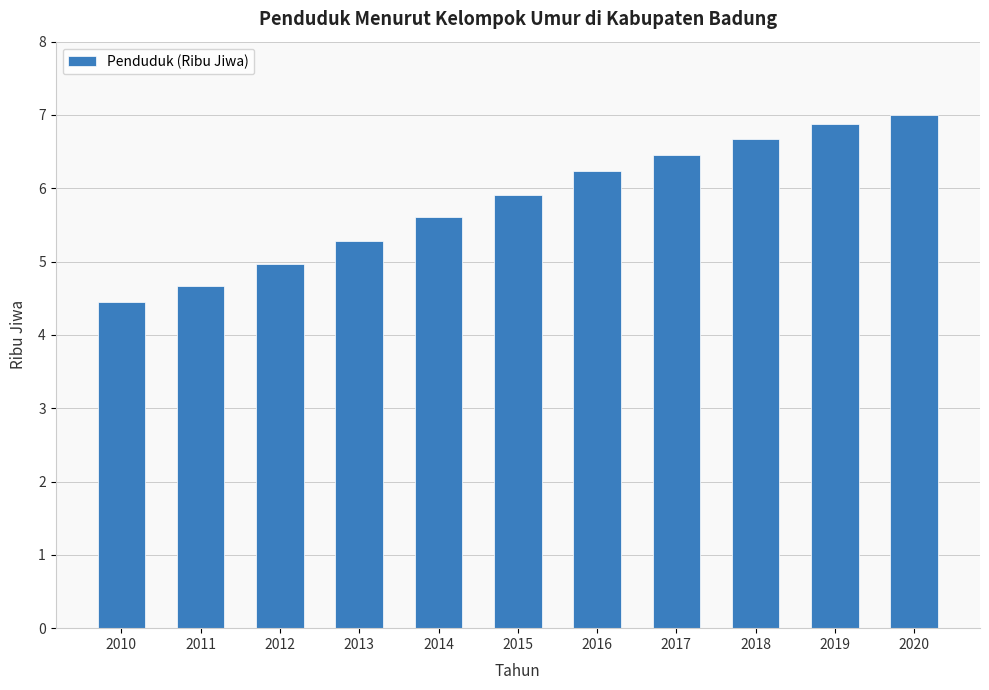

List the labels in order of value, largest first.

2020, 2019, 2018, 2017, 2016, 2015, 2014, 2013, 2012, 2011, 2010